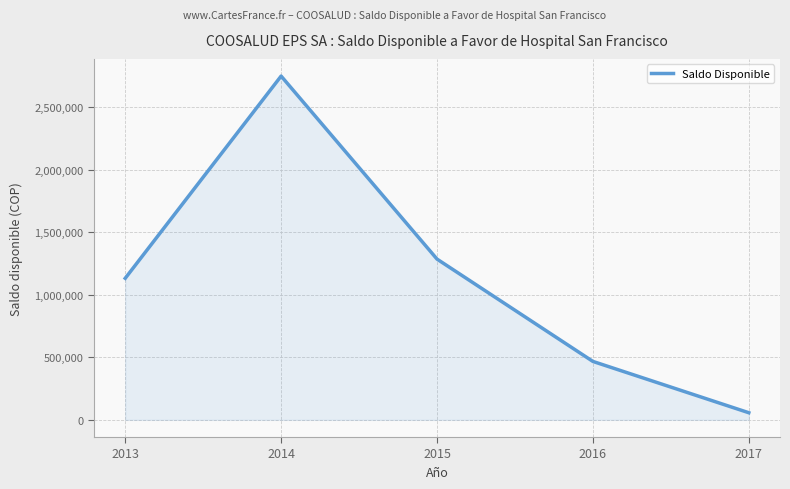

Rank the categories by value from highest to lowest.

2014, 2015, 2013, 2016, 2017